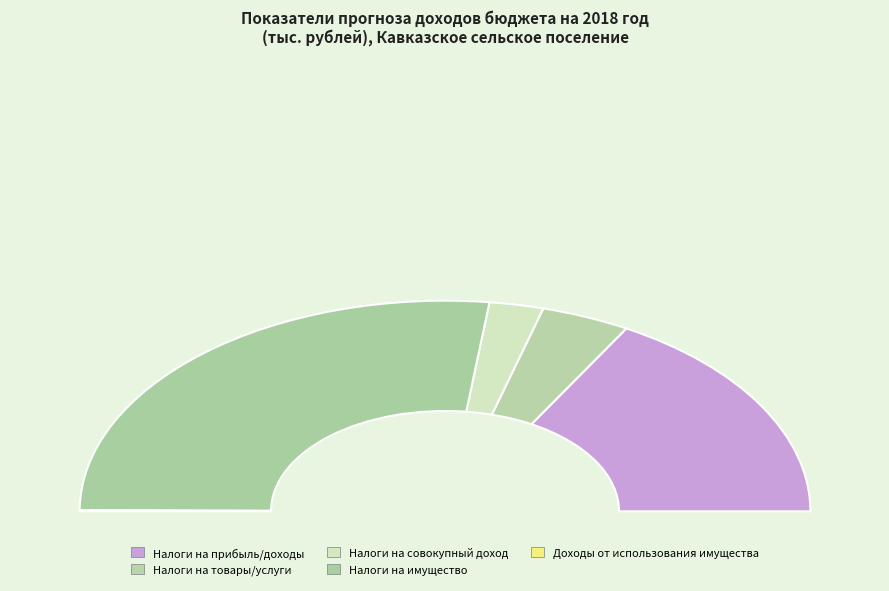

What percentage is NOT represented by НАЛОГИ НА СОВОКУПНЫЙ ДОХОД?

95.2%